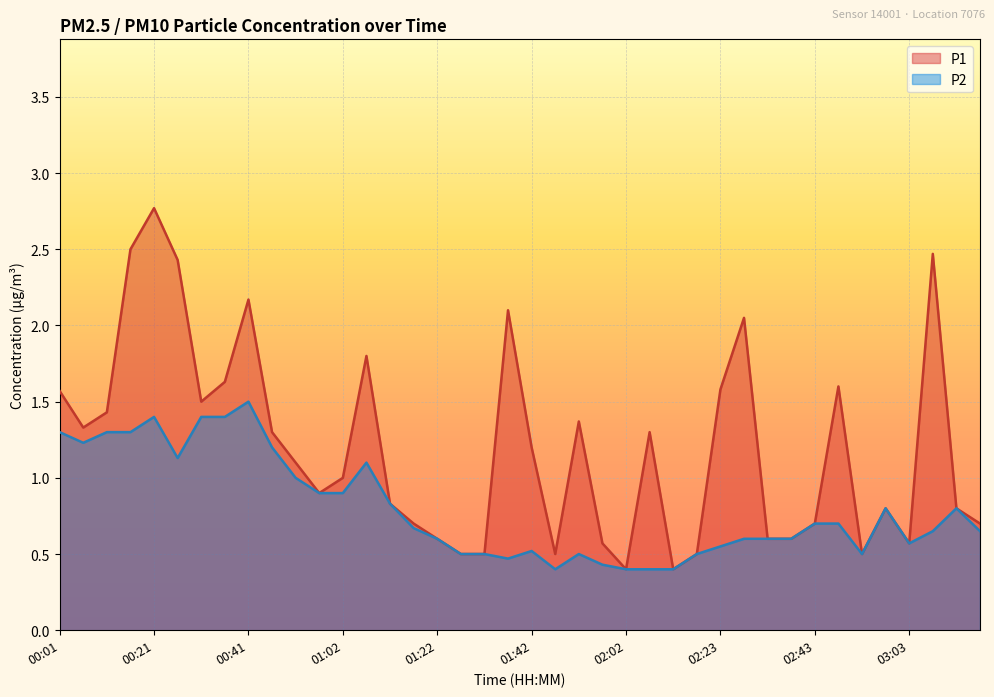

What position from the right is 00:41?

32